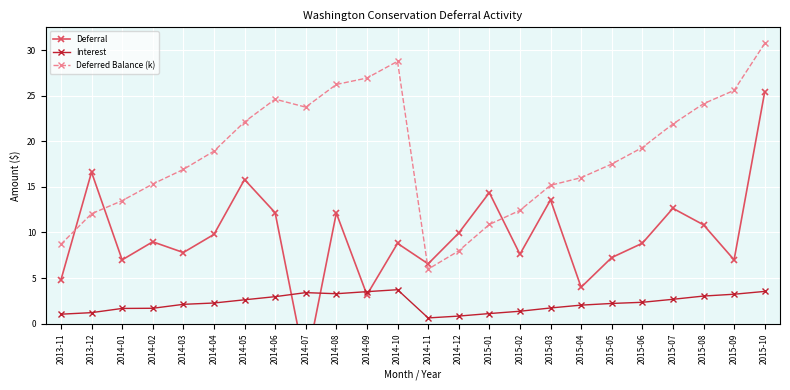

Rank the series by their maximum value, from lowest to highest.

Interest, Deferral, Deferred Balance (k)